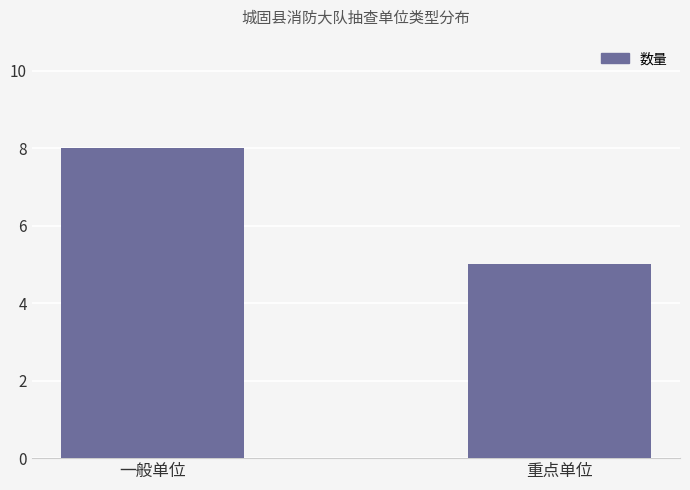

What is the difference between the values at 一般单位 and 重点单位?

3